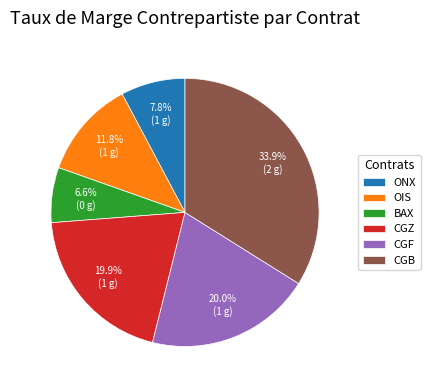

How many slices are in this pie chart?

6